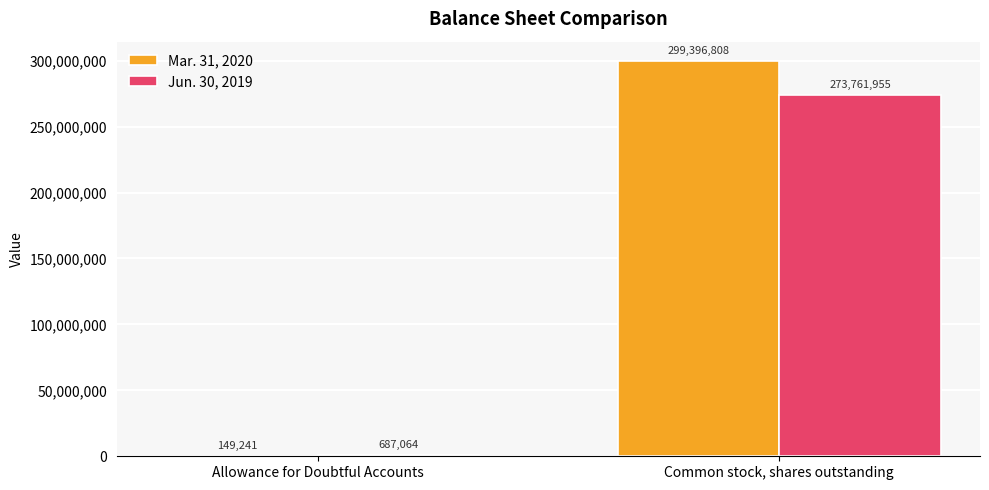

What is the maximum value shown in the chart?

299396808